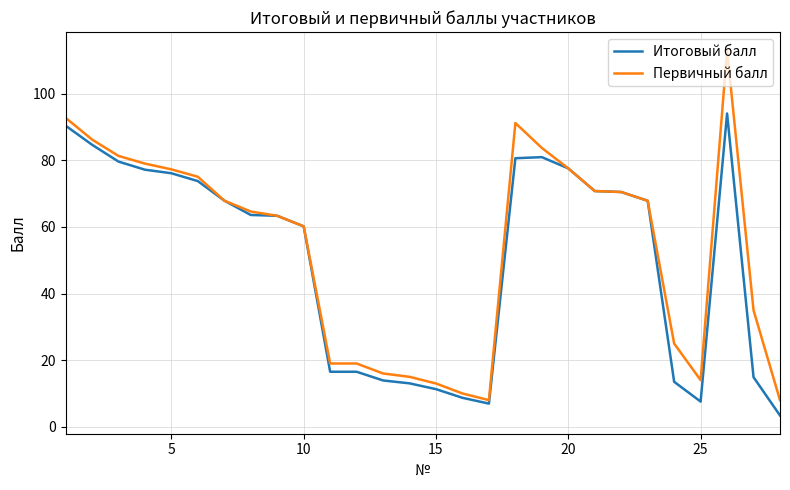

What is the maximum value shown in the chart?

113.0